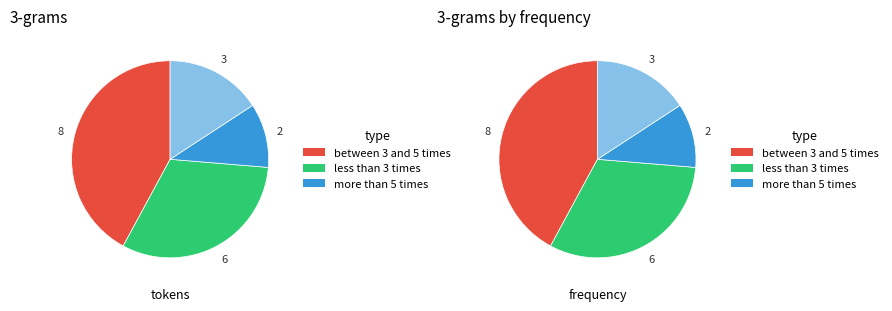

Count the number of slices in the pie.

8